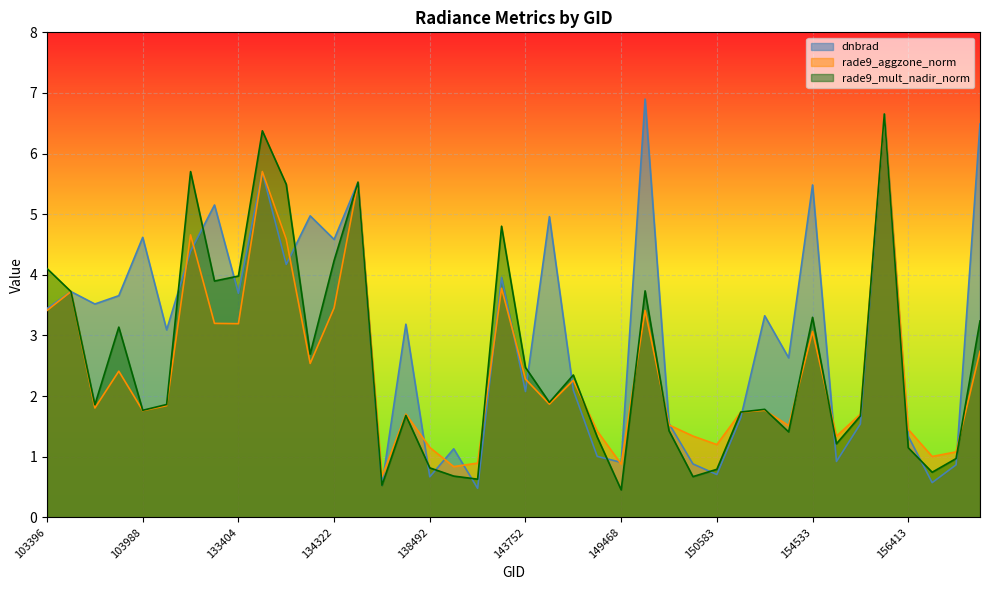

The value of dnbrad at 149840 is 1.5. True or false?

True